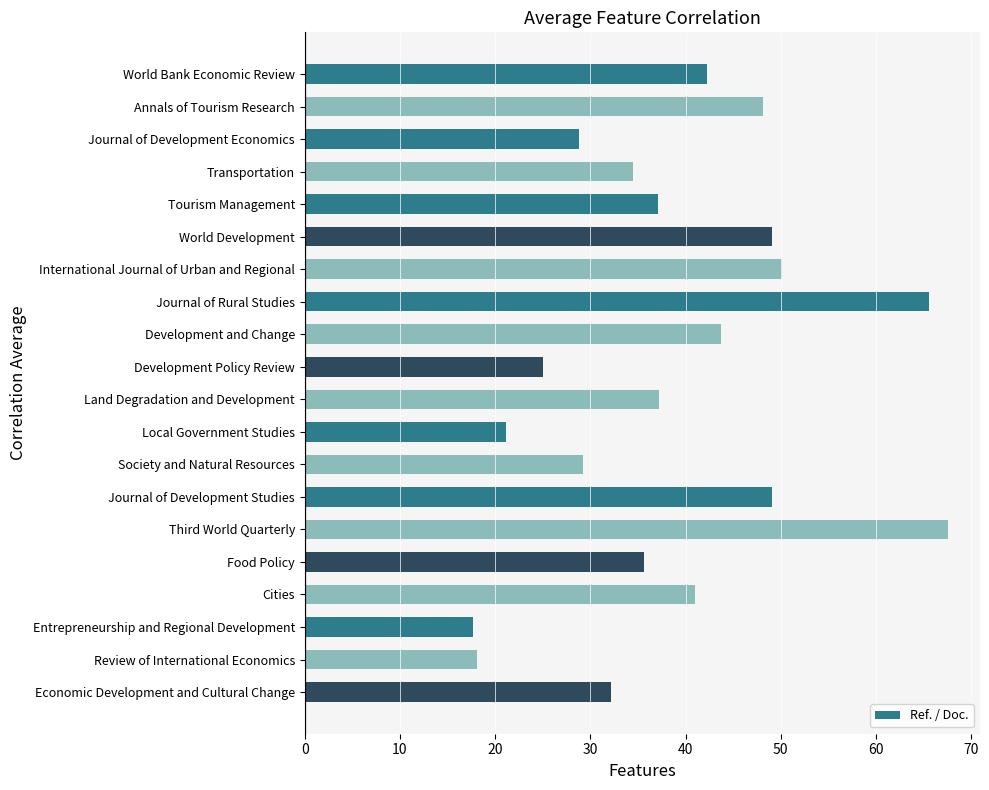

What is the average value?

38.7